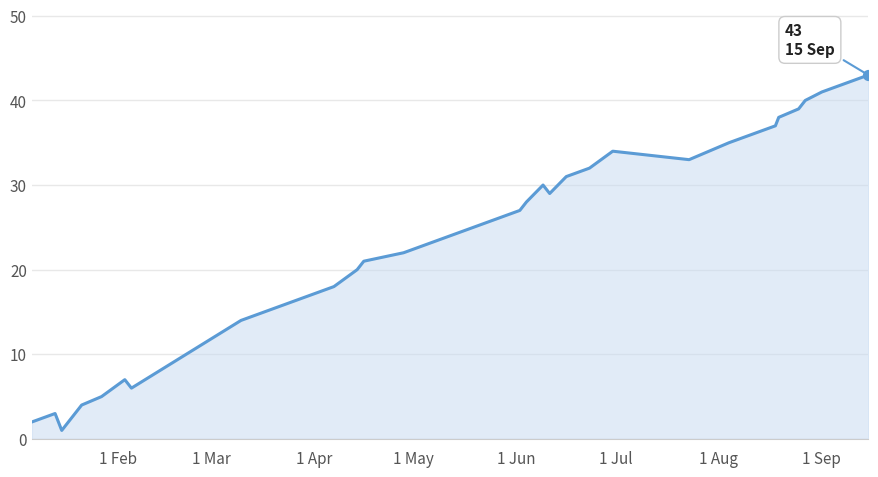

What is the greatest value displayed?

43